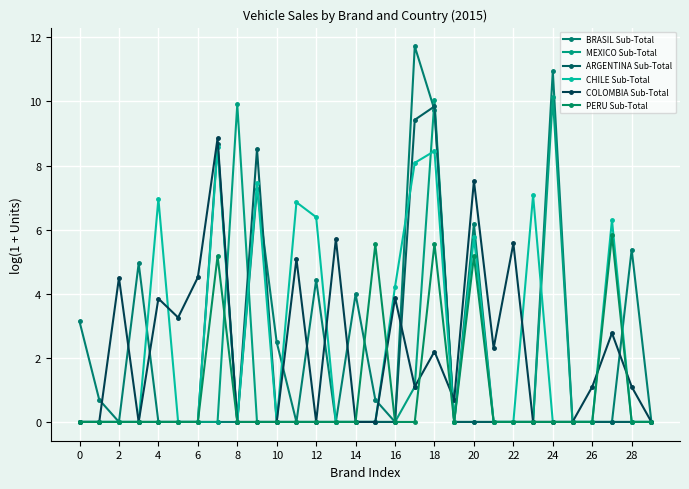

What is the sum of all COLOMBIA Sub-Total values?

64.0